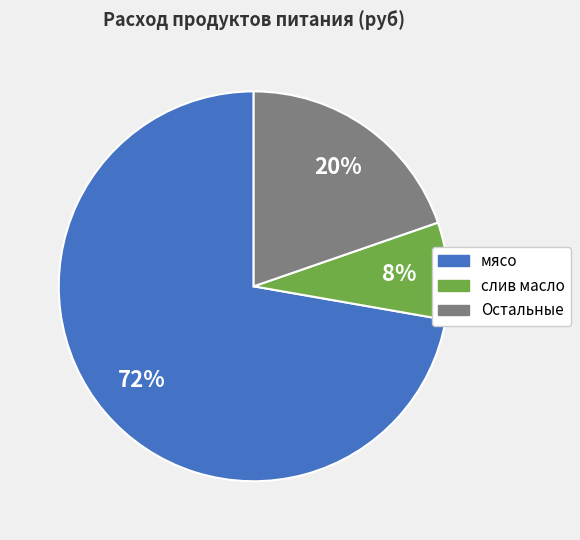

Count the number of slices in the pie.

3